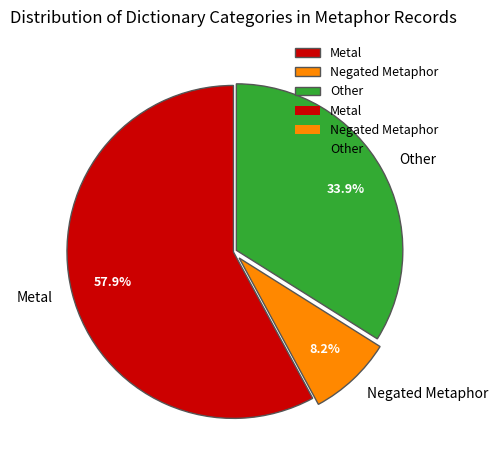

What is the smallest slice in the pie chart?

Negated Metaphor